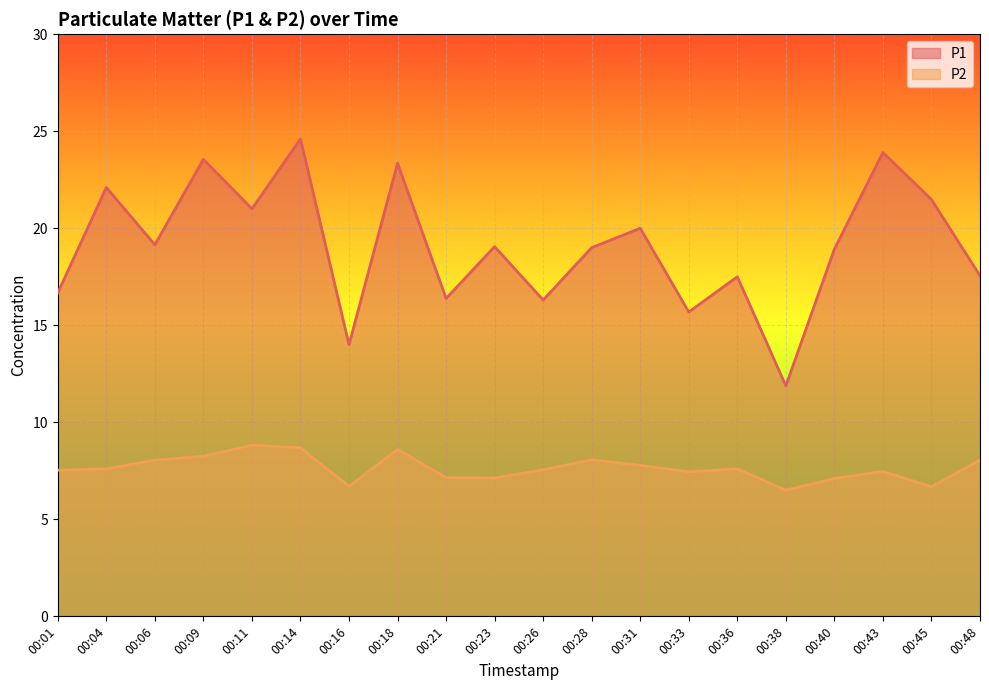

Which series changed the most between 00:01 and 00:33?

P1